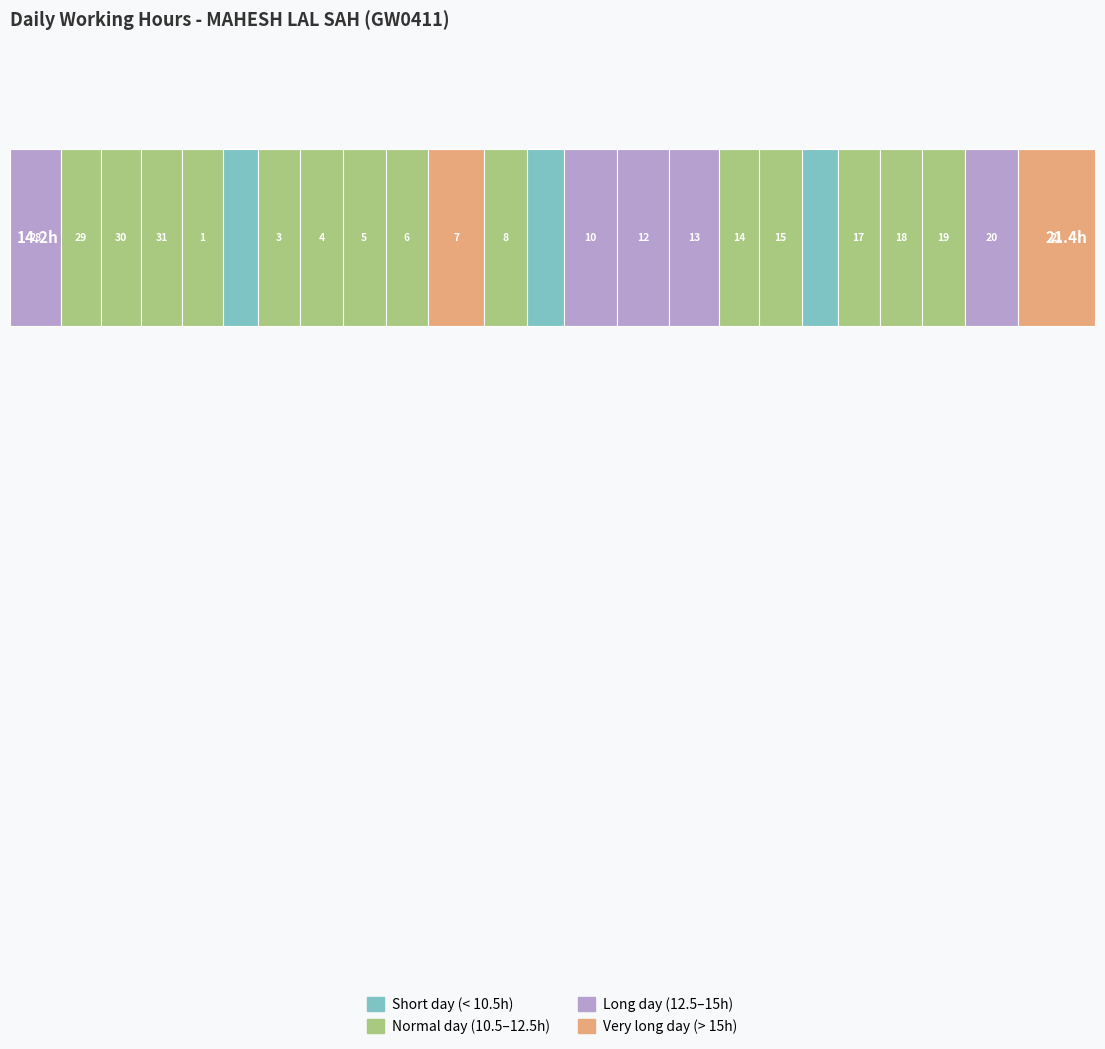

List the labels in order of value, largest first.

21, 7, 10, 20, 12, 28, 13, 5, 6, 8, 15, 18, 19, 4, 3, 17, 1, 31, 30, 14, 29, 9, 16, 2